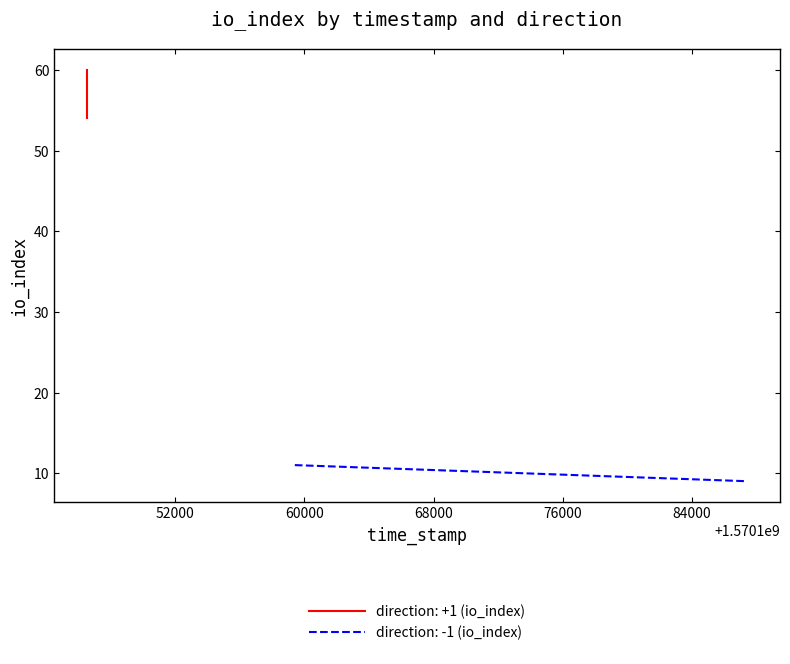

What value does the direction: +1 (io_index) series have at 1570159405?

54